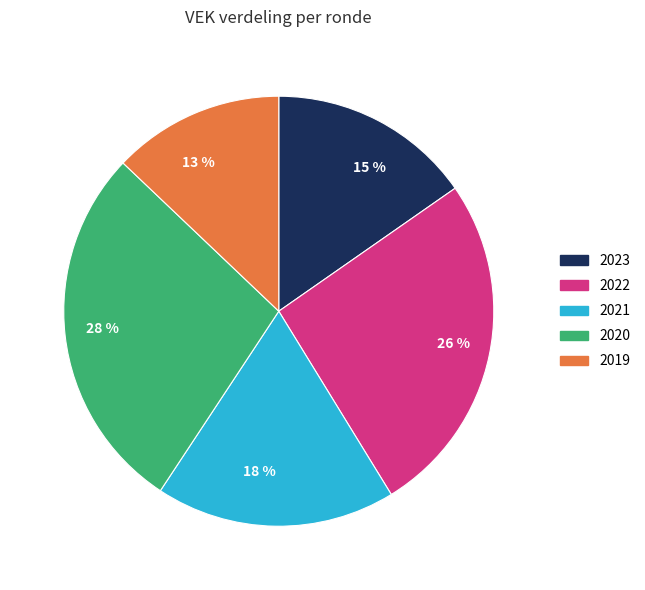

Which category has the biggest portion of the pie?

2020